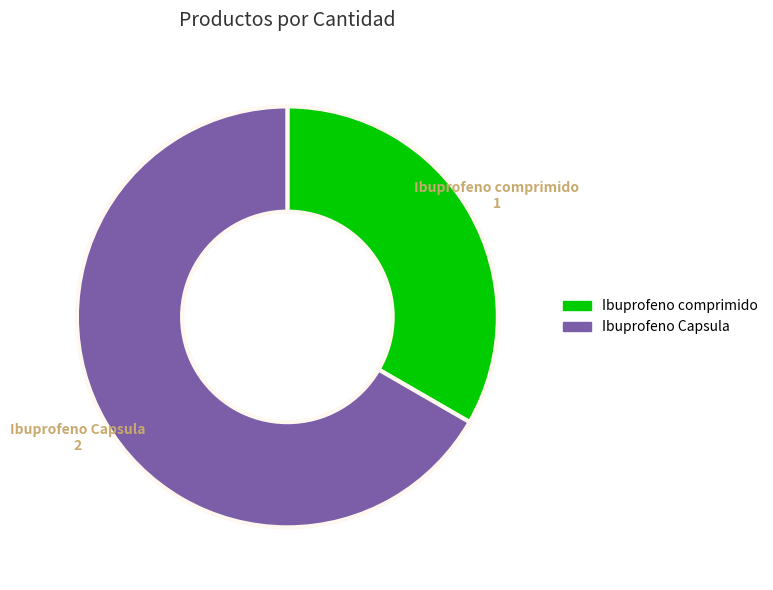

Which has a higher value, Ibuprofeno comprimido or Ibuprofeno Capsula?

Ibuprofeno Capsula